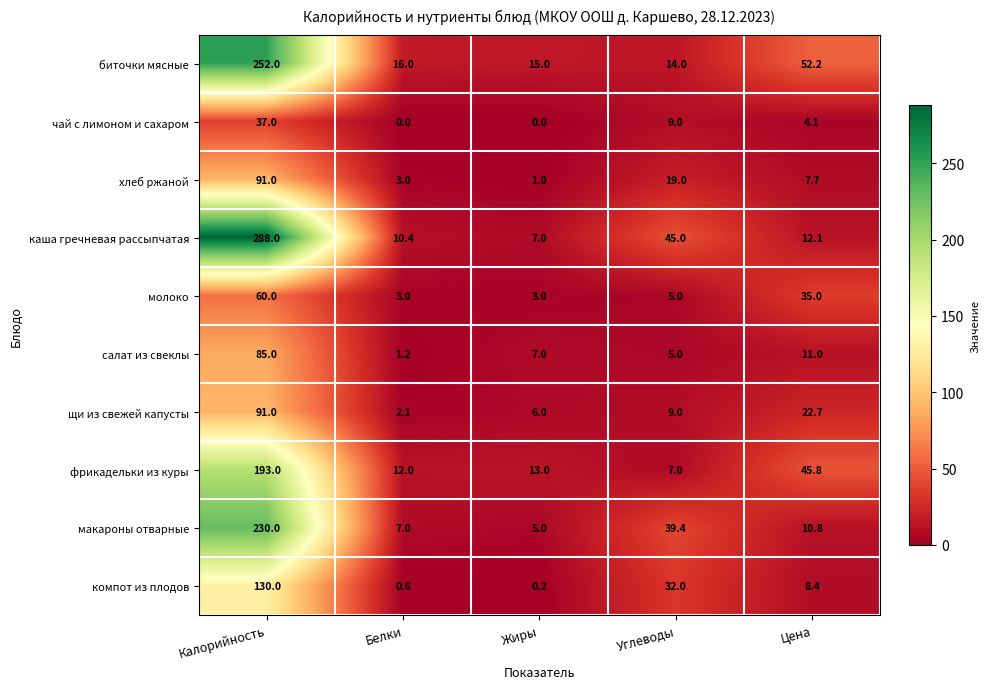

The value of компот из плодов at Белки is 0.6. True or false?

True